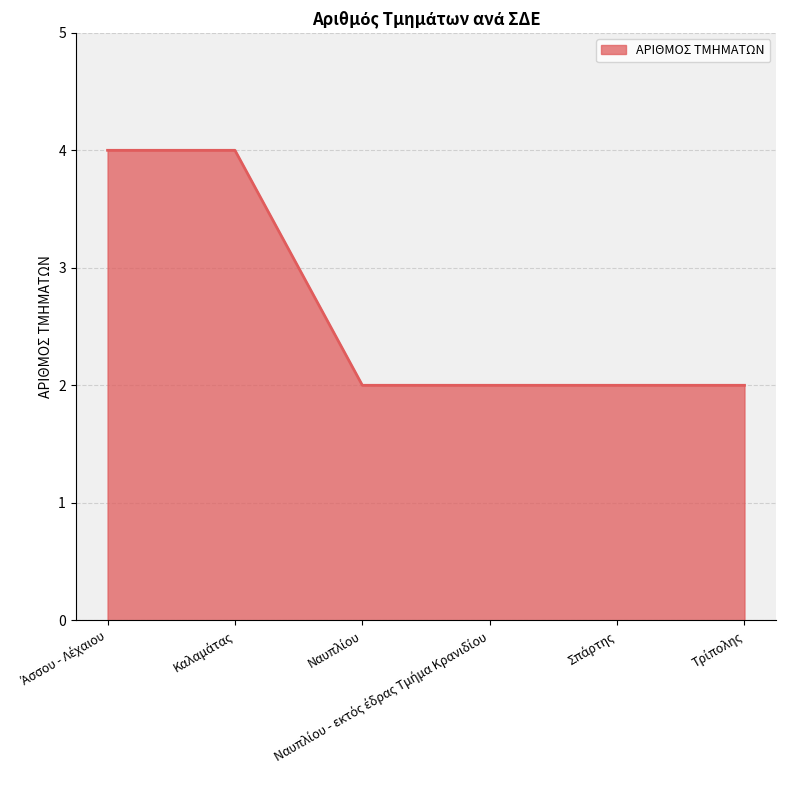

What is the difference between the second highest and minimum values?

2